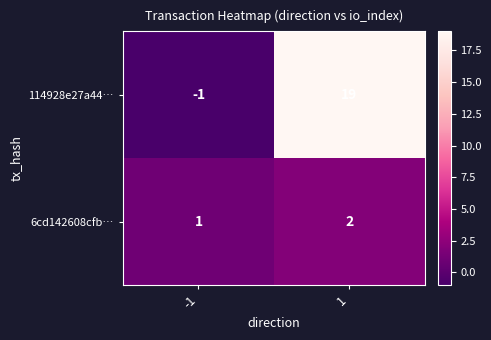

What is the difference between the 114928e27a44… values at 1 and -1?

20